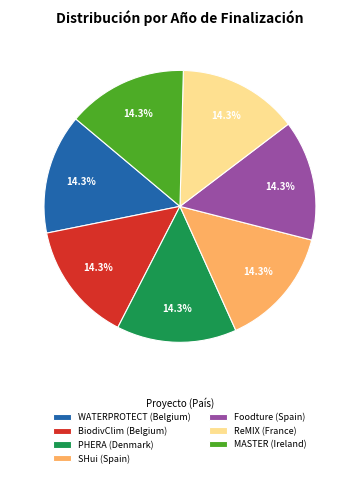

The Foodture (Spain) slice represents 14% of the pie. True or false?

True